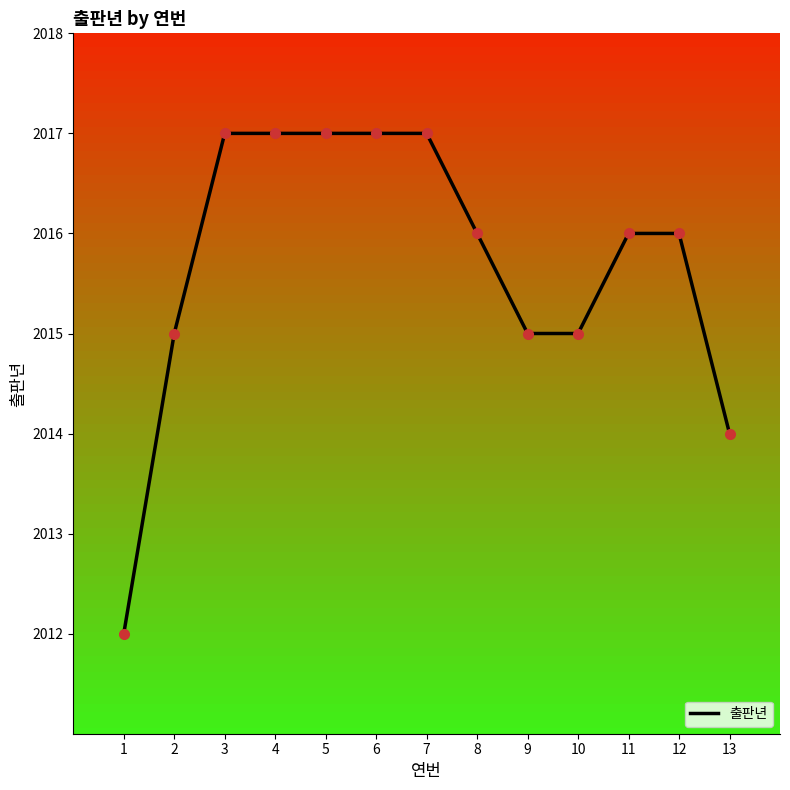

What is the change in value from 10 to 13?

-1